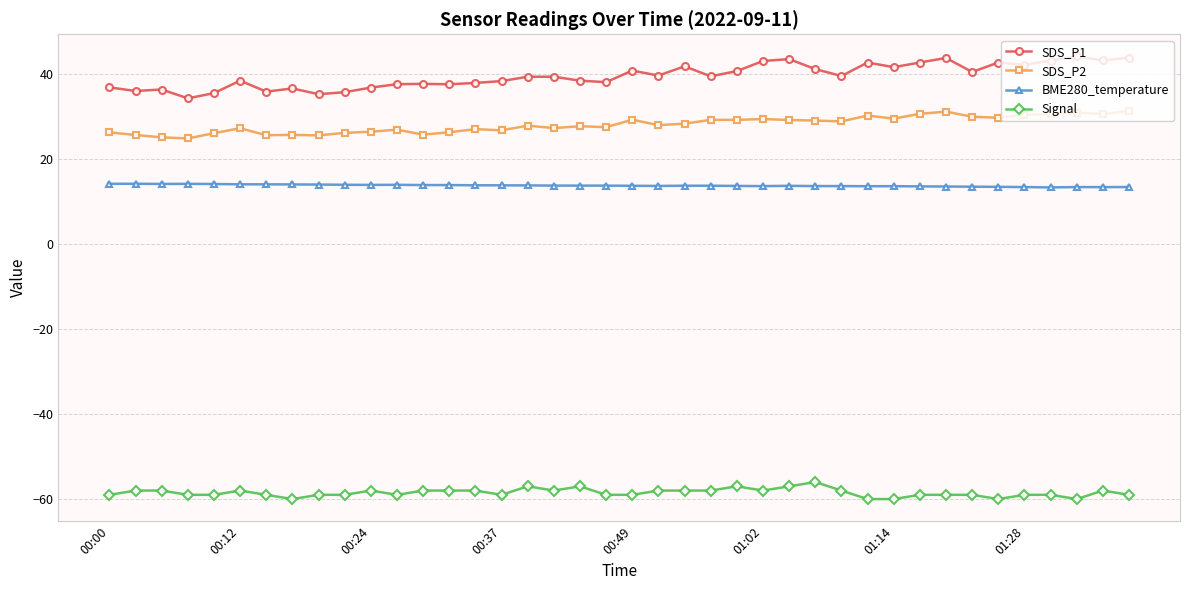

Rank the series by their maximum value, from lowest to highest.

Signal, BME280_temperature, SDS_P2, SDS_P1